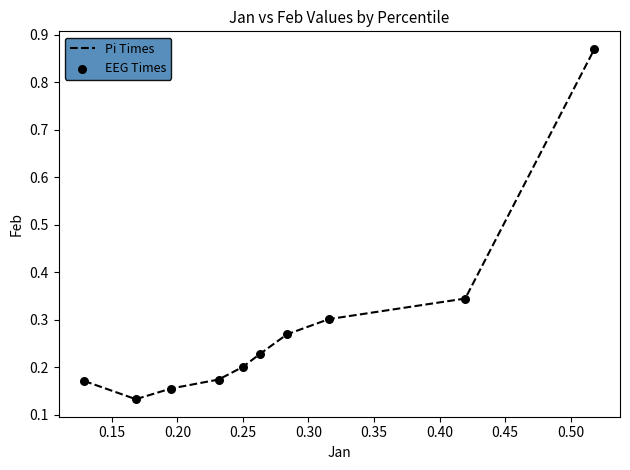

What is the difference between the maximum and minimum values?

0.7